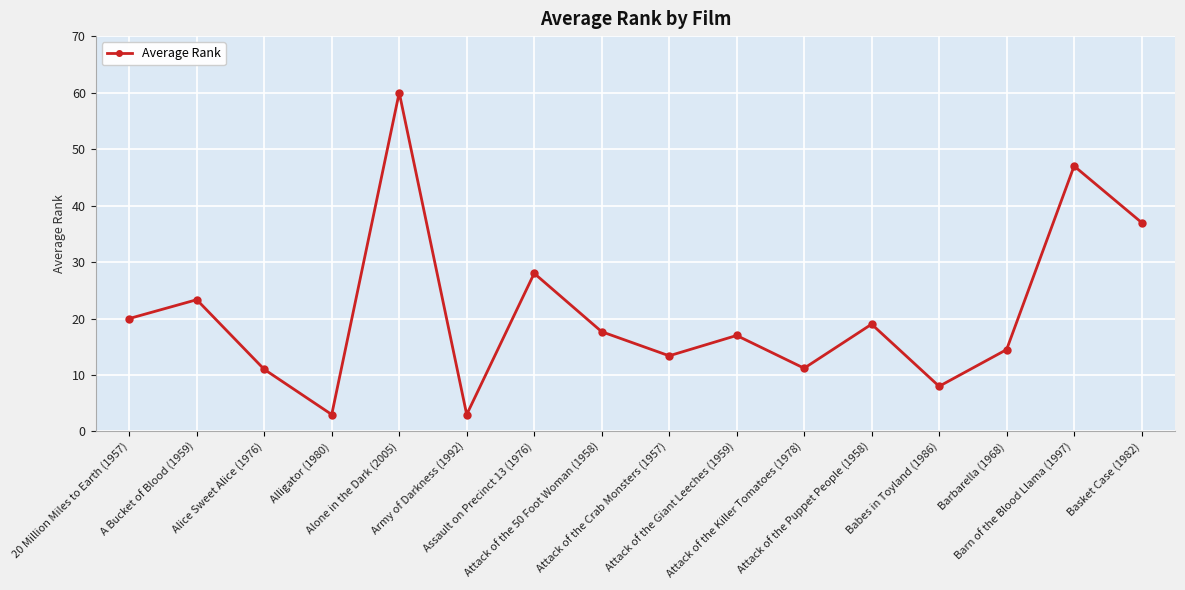

What is the difference between the maximum and minimum values?

57.0